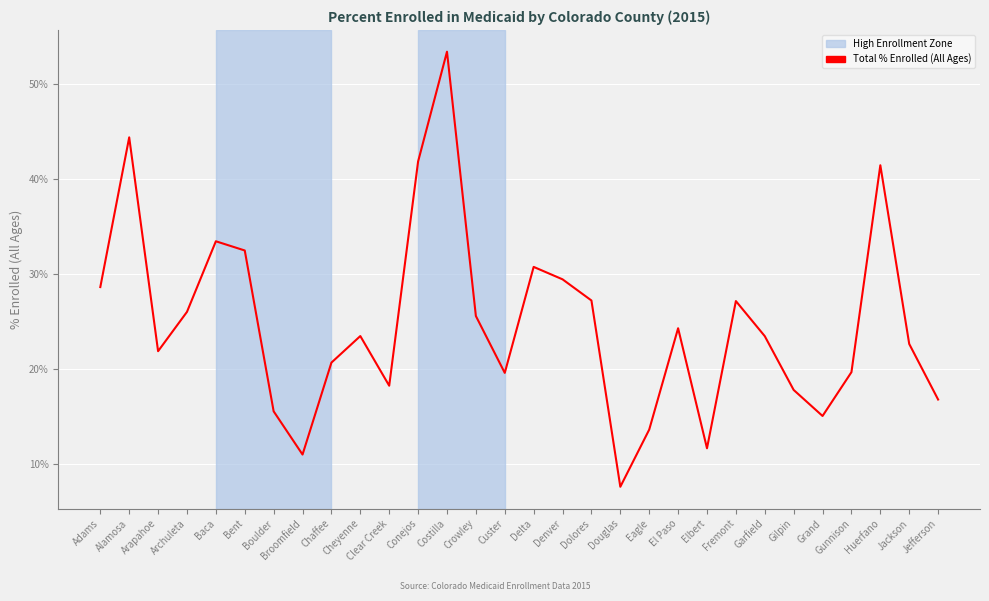

What is the sum of all values?

745.5